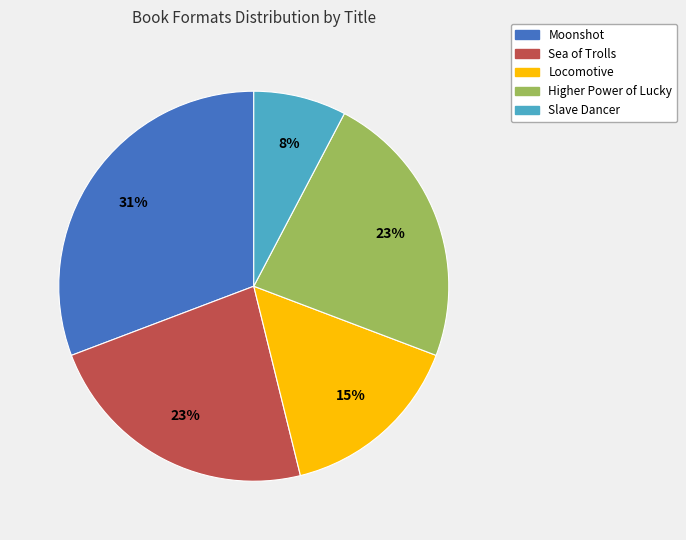

To the nearest percent, what is the average slice percentage?

20%